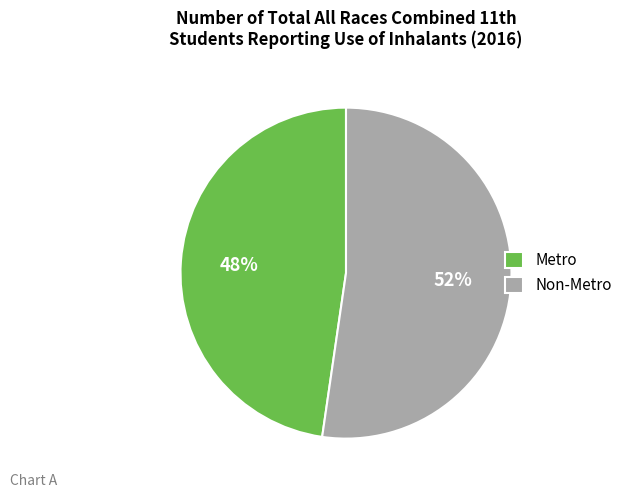

Which has a higher value, Non-Metro or Metro?

Non-Metro